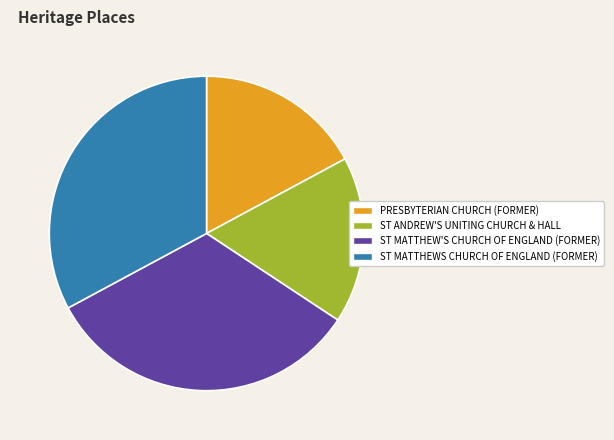

Approximately how many times larger is the value at ST ANDREW'S UNITING CHURCH & HALL compared to ST MATTHEW'S CHURCH OF ENGLAND (FORMER)?

0.5